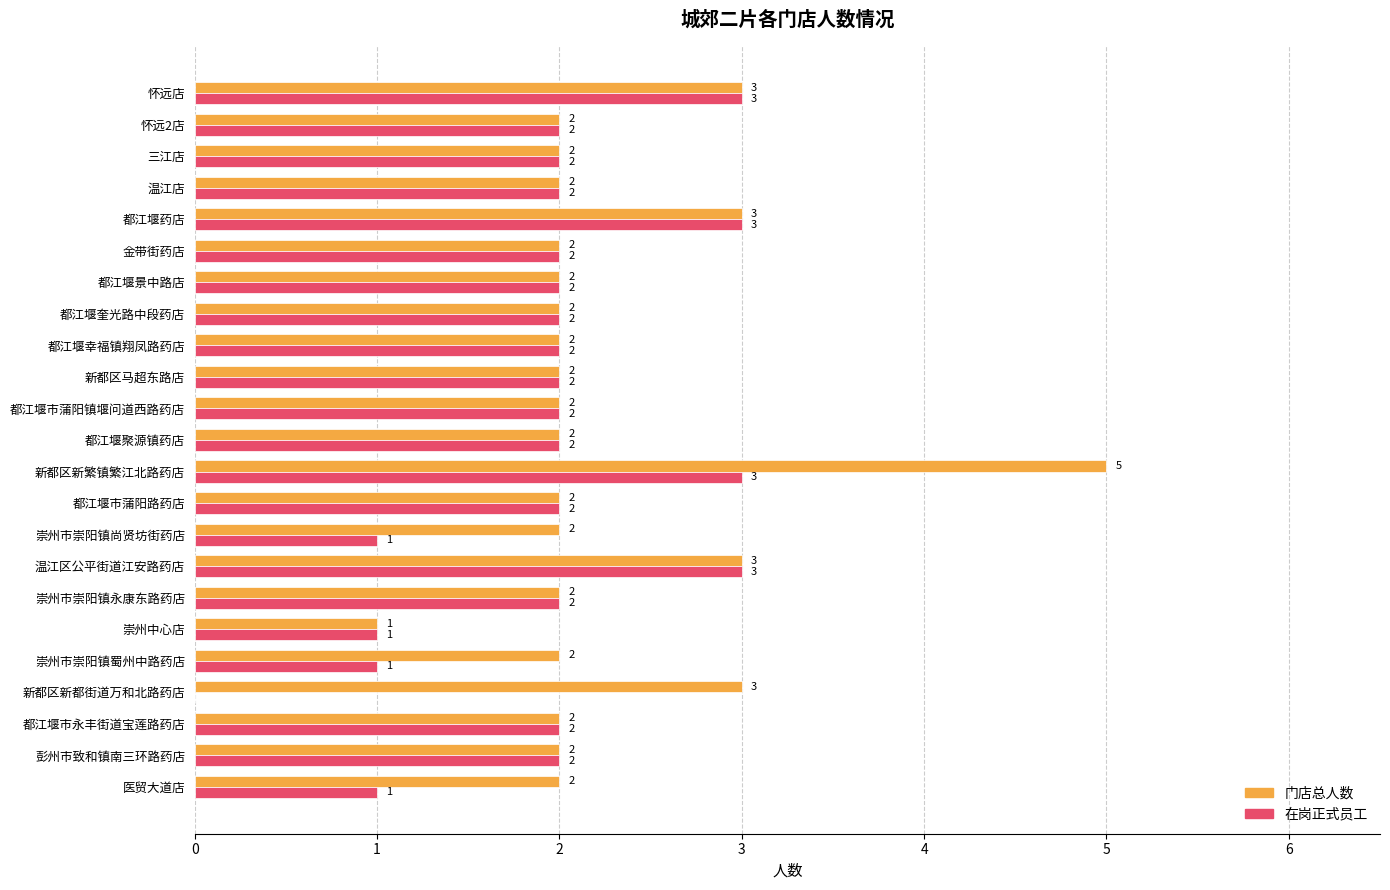

What is the approximate value of 门店总人数 at 新都区新繁镇繁江北路药店?

5